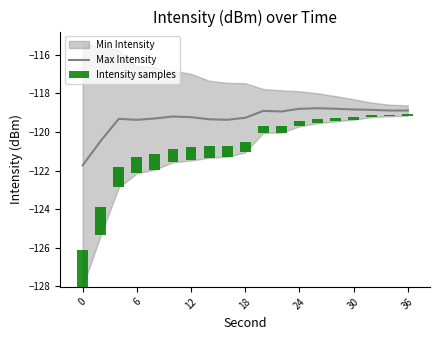

What is the minimum value for Max Intensity?

-121.7